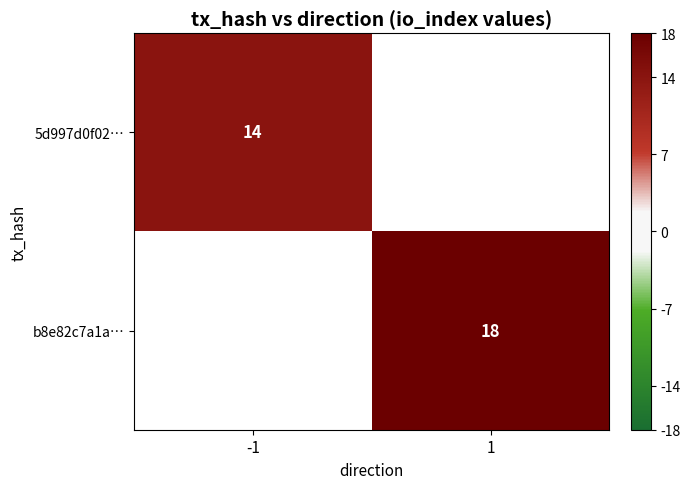

The value of b8e82c7a1a… at 1 is 18. True or false?

True